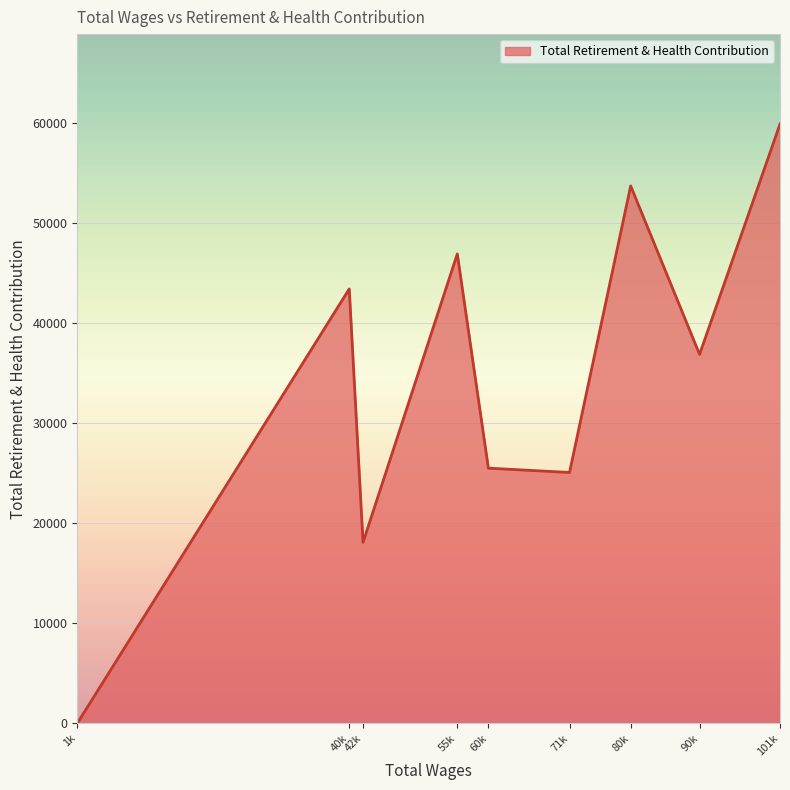

Is it true that the value at 71k is 25070?

True